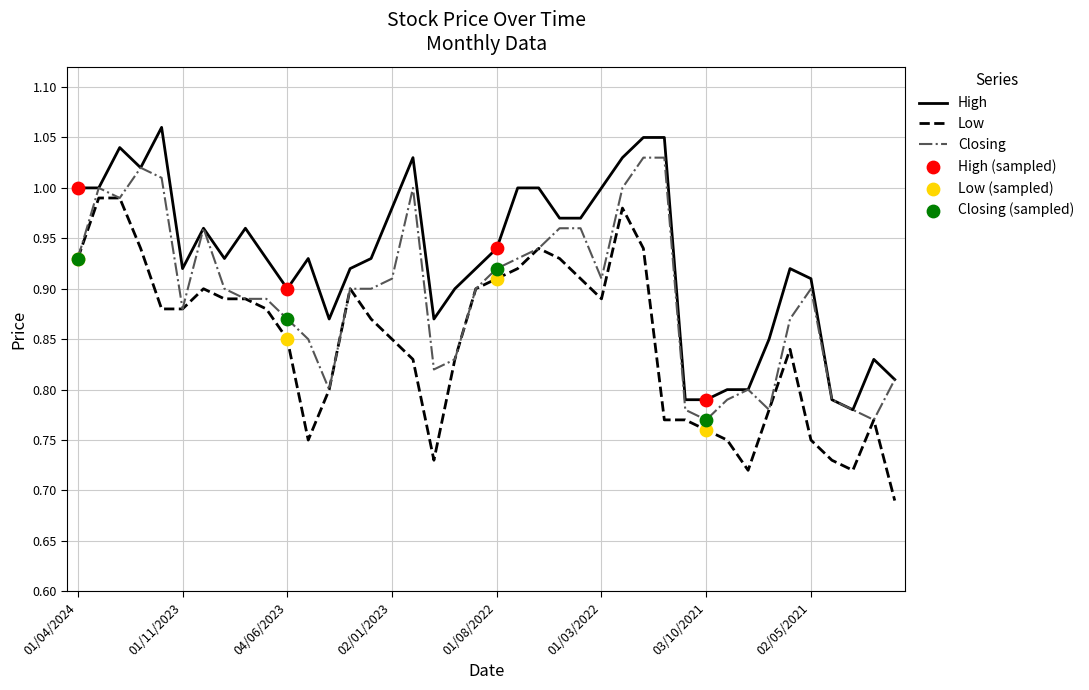

Rank the series by their average value, from highest to lowest.

High, Closing, Low